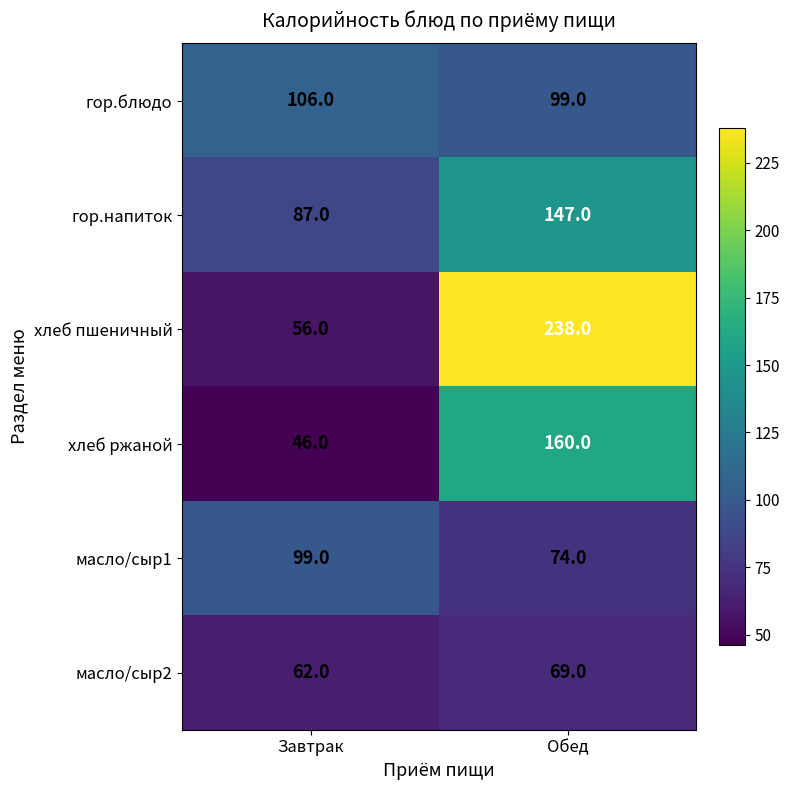

Where is масло/сыр2 nearest to the value 65?

Завтрак